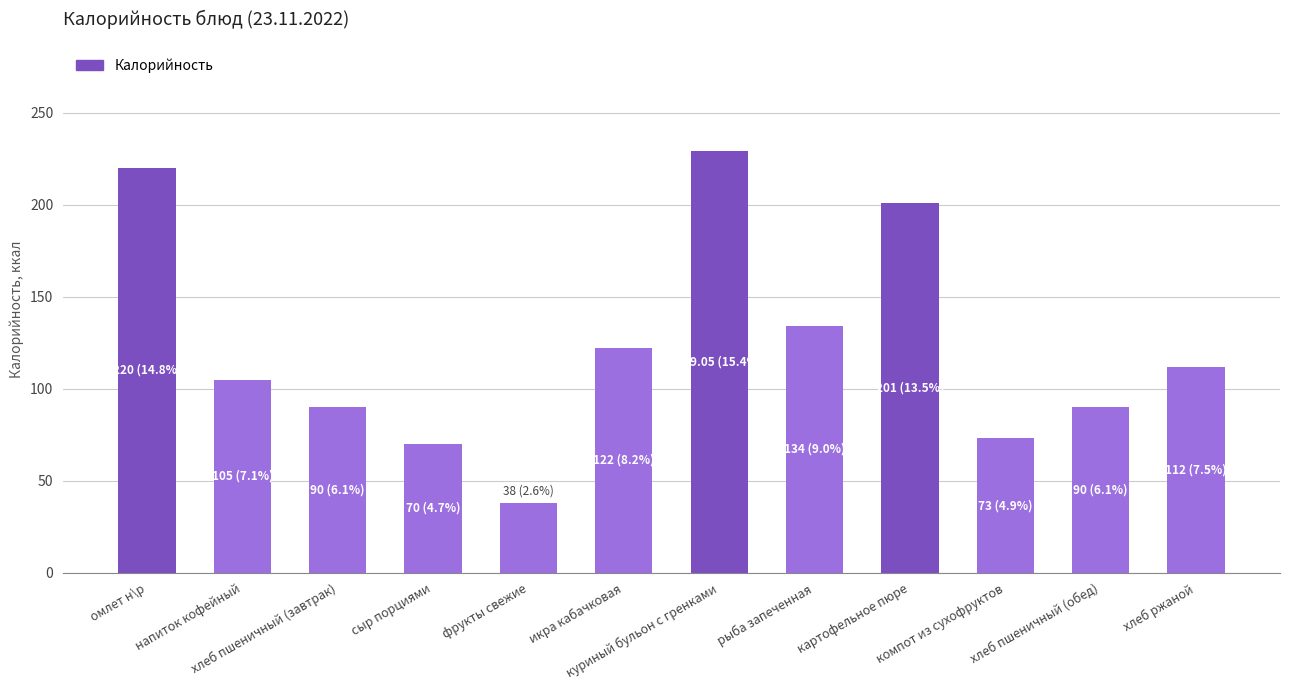

What is the label of the 11th bar from the left?

хлеб пшеничный (обед)